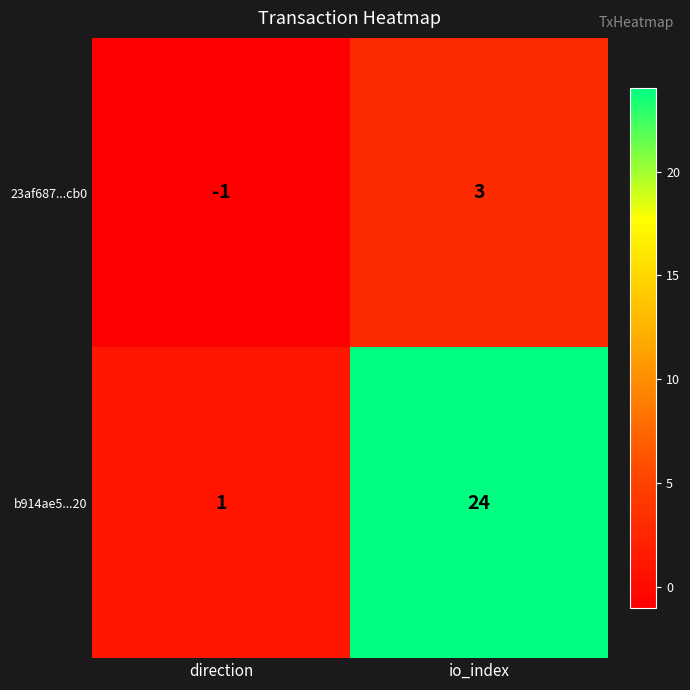

Rank the series at direction from highest to lowest value.

b914ae5...20, 23af687...cb0